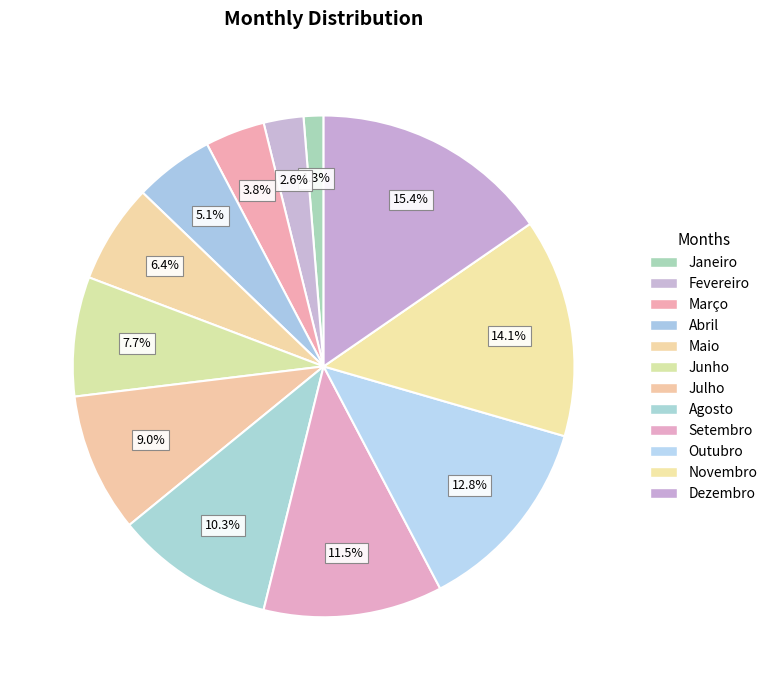

Rank the categories by value from highest to lowest.

Dezembro, Novembro, Outubro, Setembro, Agosto, Julho, Junho, Maio, Abril, Março, Fevereiro, Janeiro